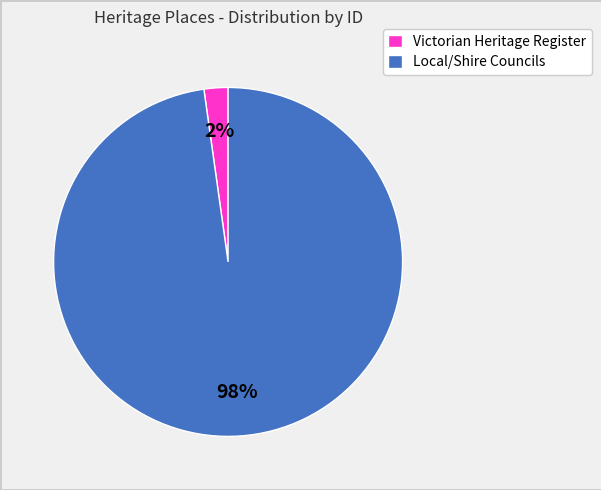

What is the majority slice?

Local/Shire Councils